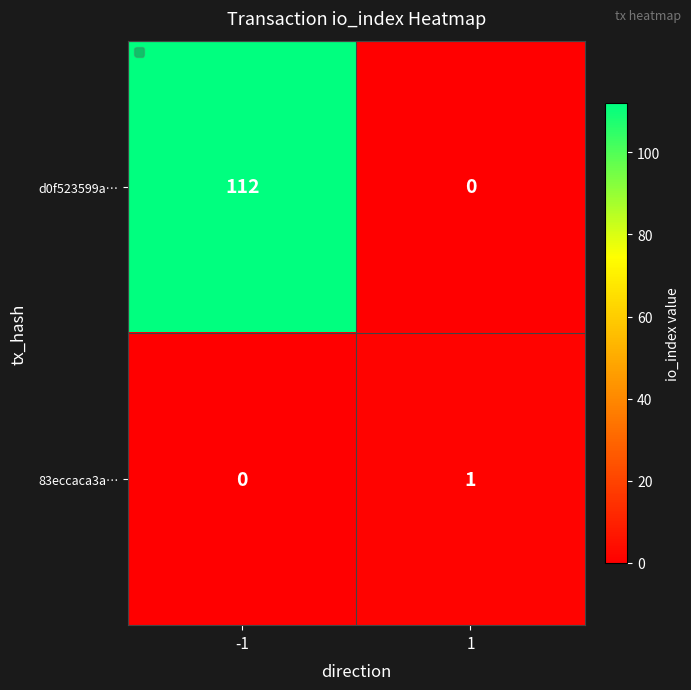

Which series has the largest total across all categories?

d0f523599a…